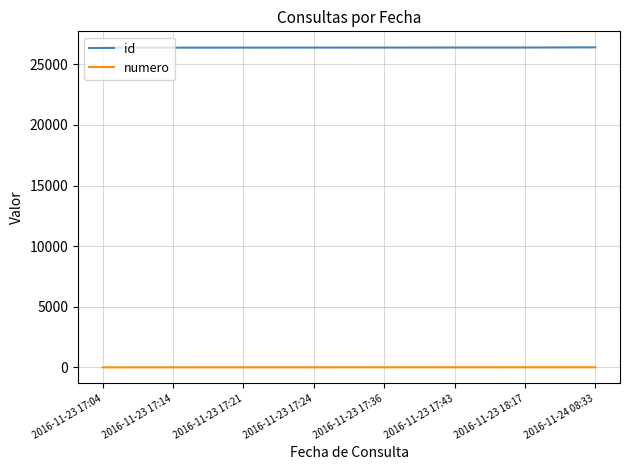

What is the highest value of the numero series?

8